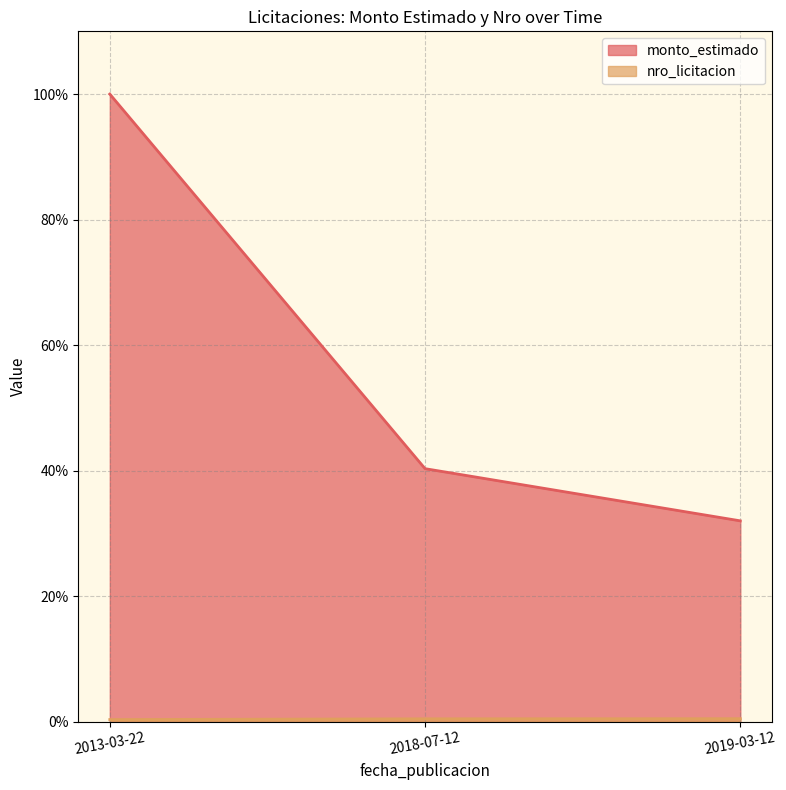

How many categories are shown in the chart?

3